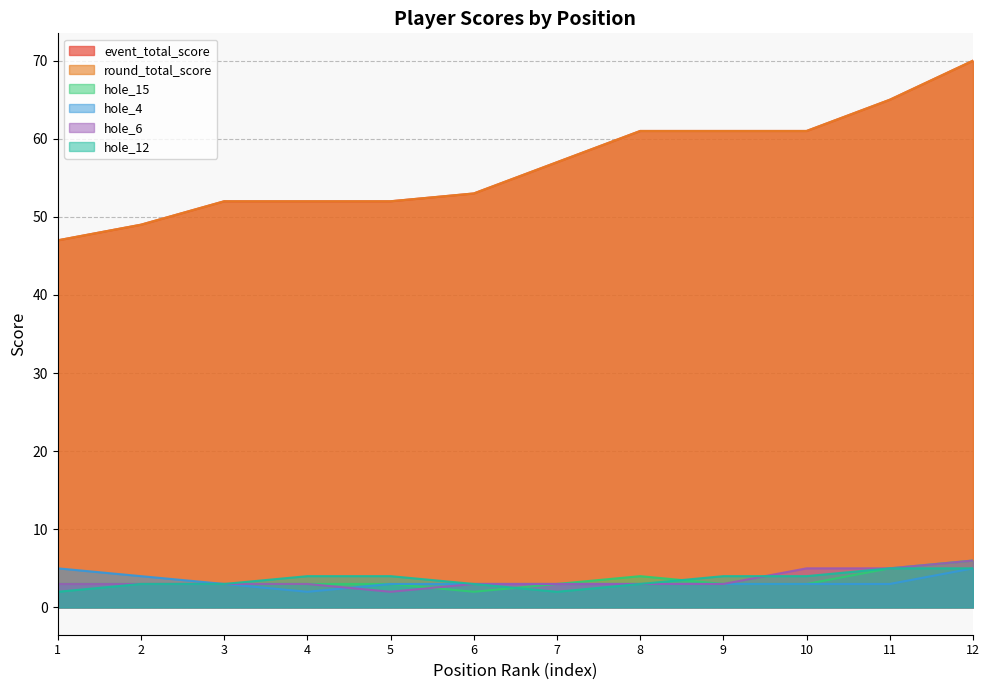

What is the sum of all hole_4 values?

40